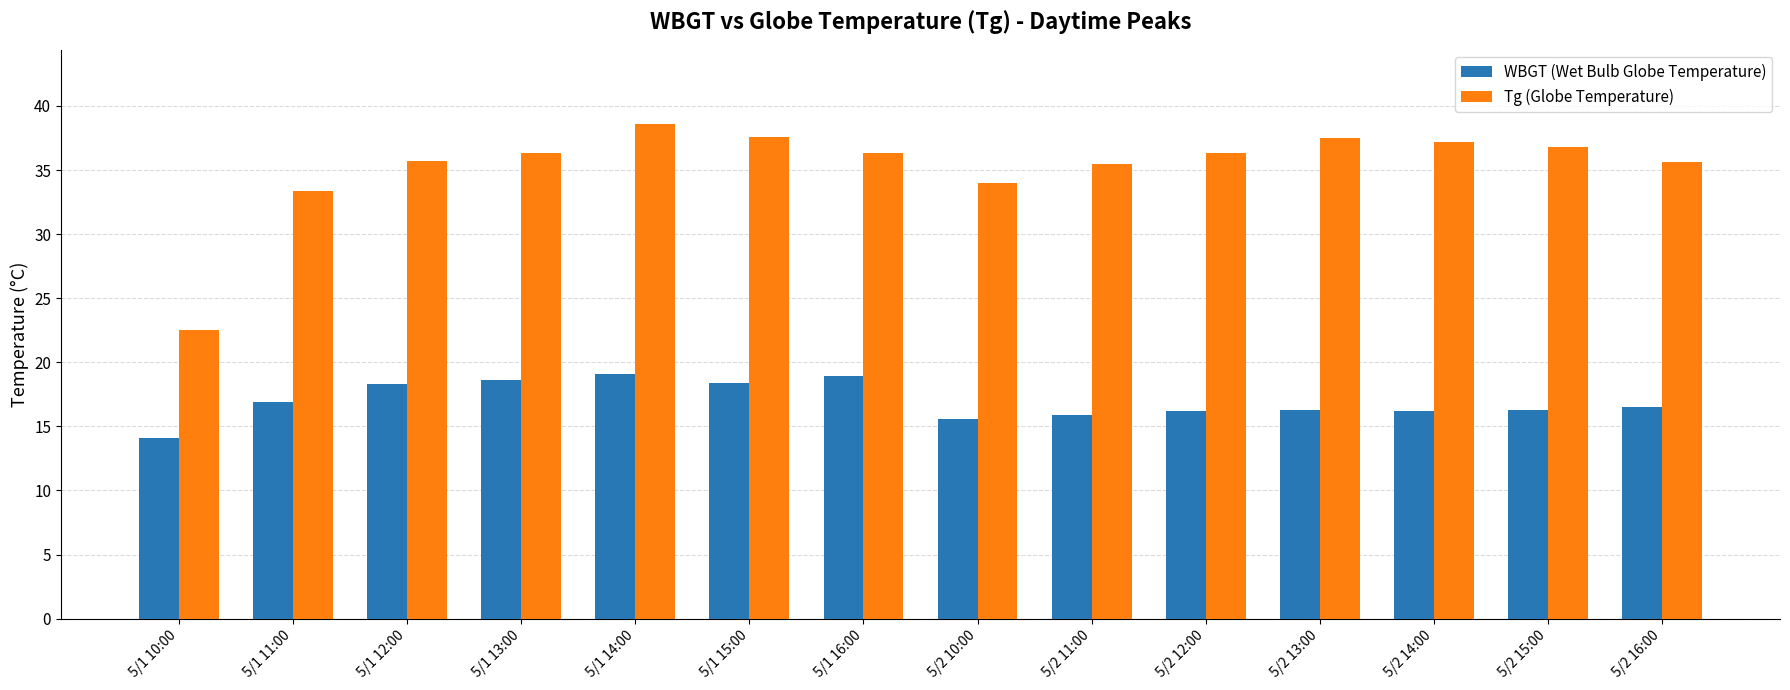

What is the spread (max minus min) of values at 5/1 13:00?

17.7